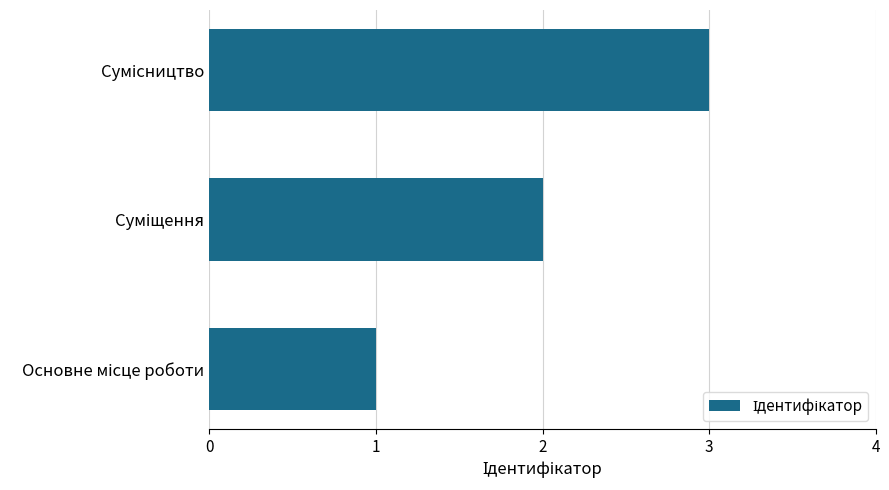

How many bars are there in total?

3